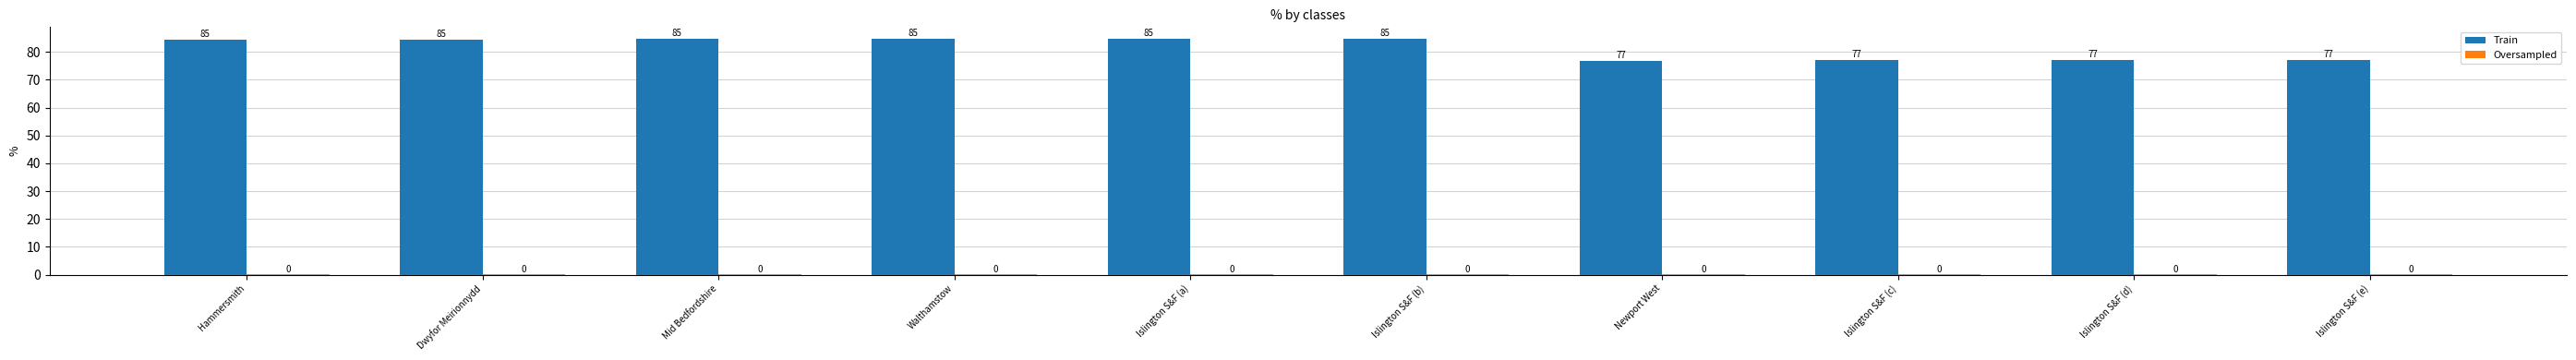

What is the highest value of the Train series?

84.7